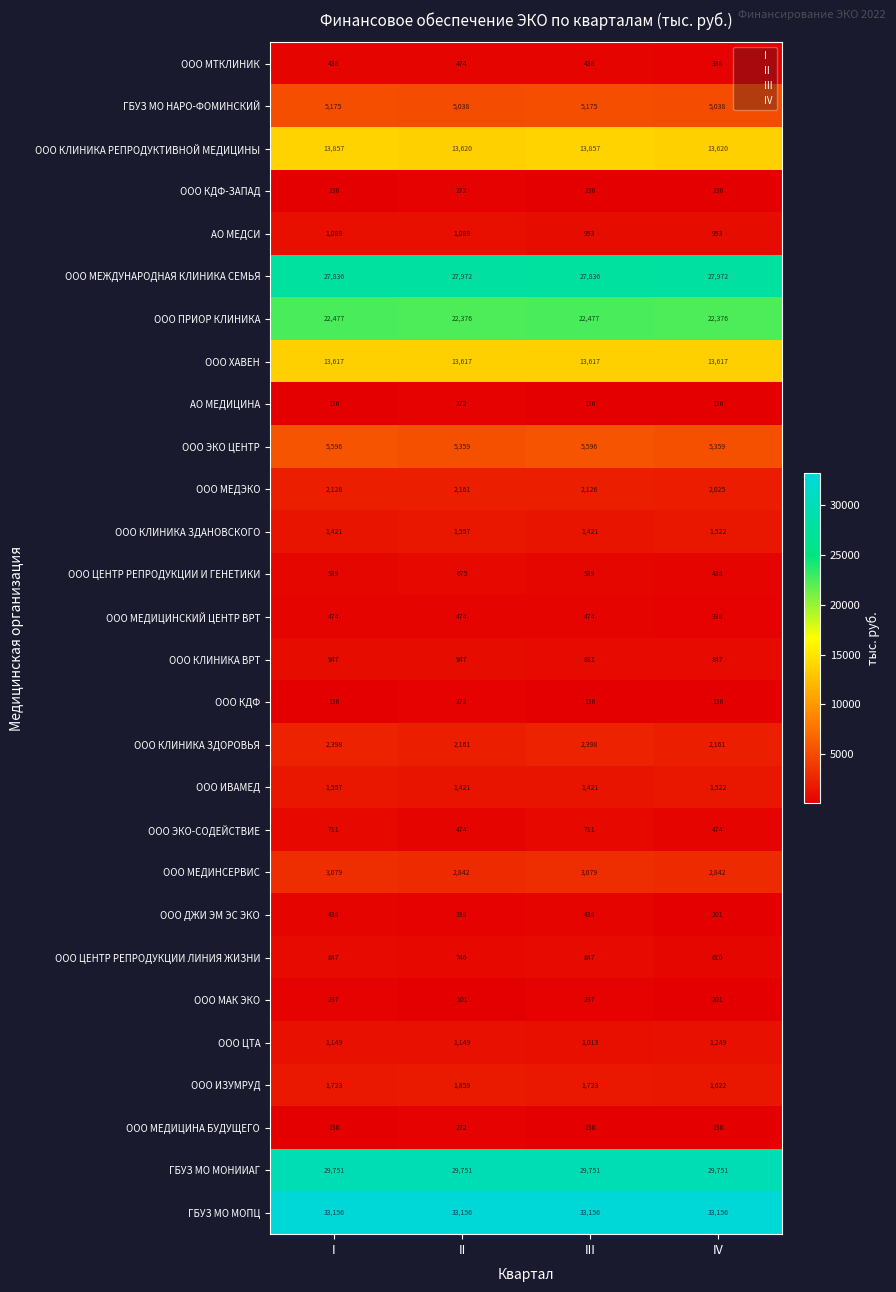

What is the spread (max minus min) of values at II?

33055